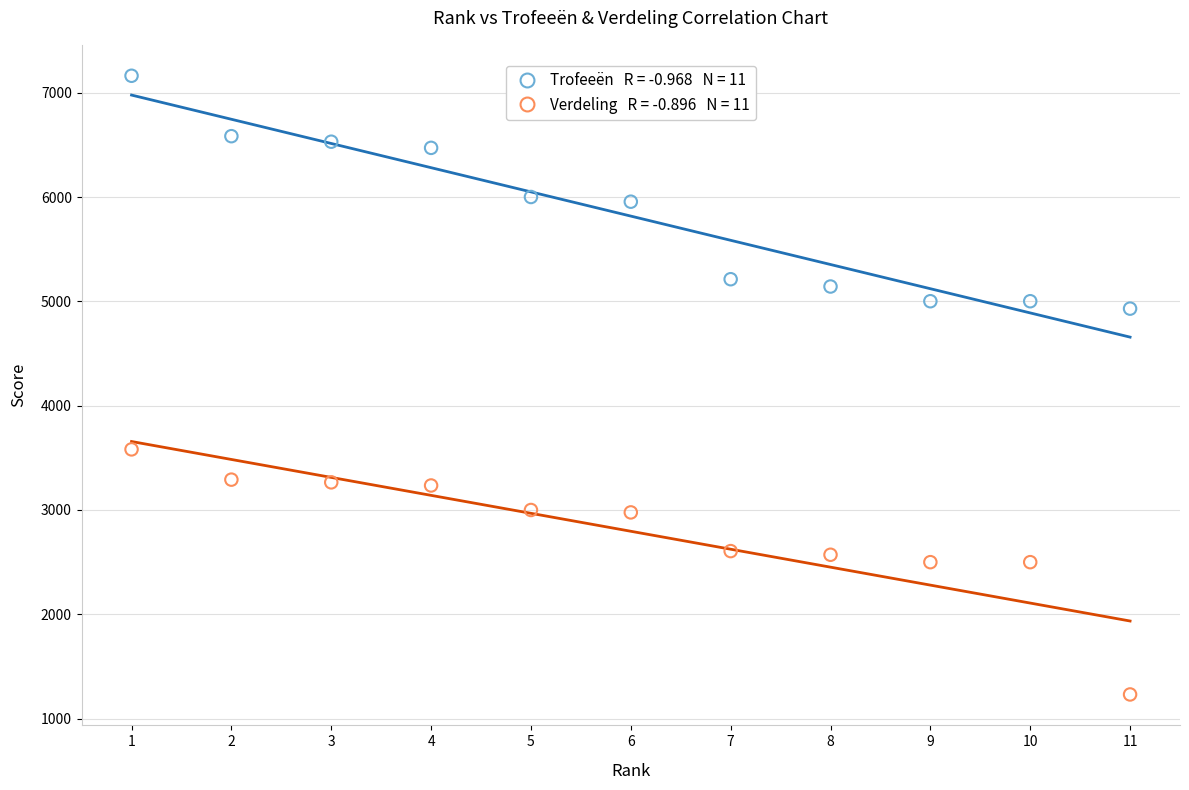

Across all series, what Y value is closest to 4197?

3581